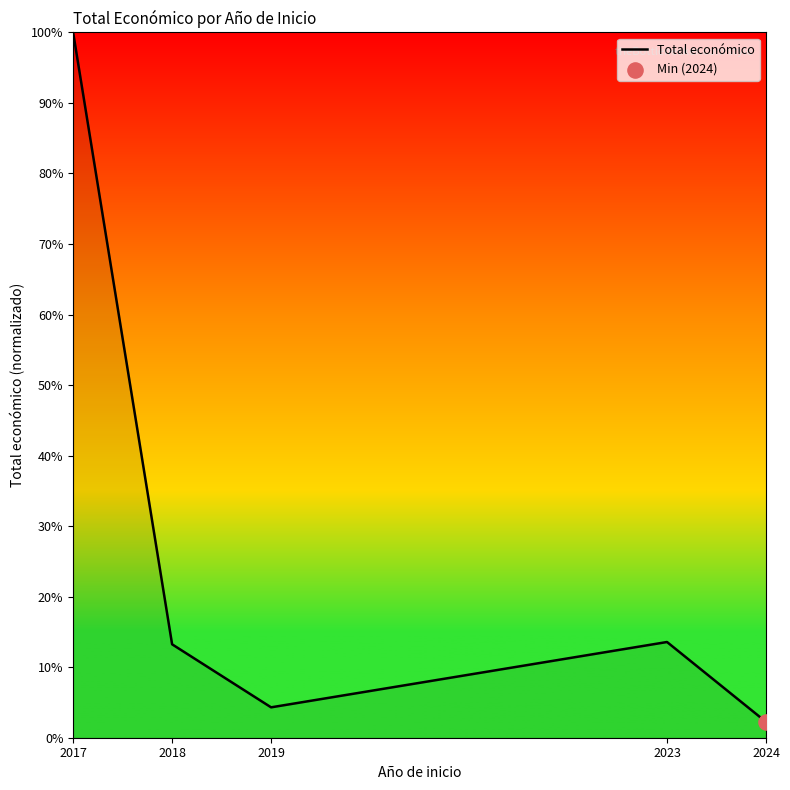

Between 2019 and 2017, which is larger?

2017